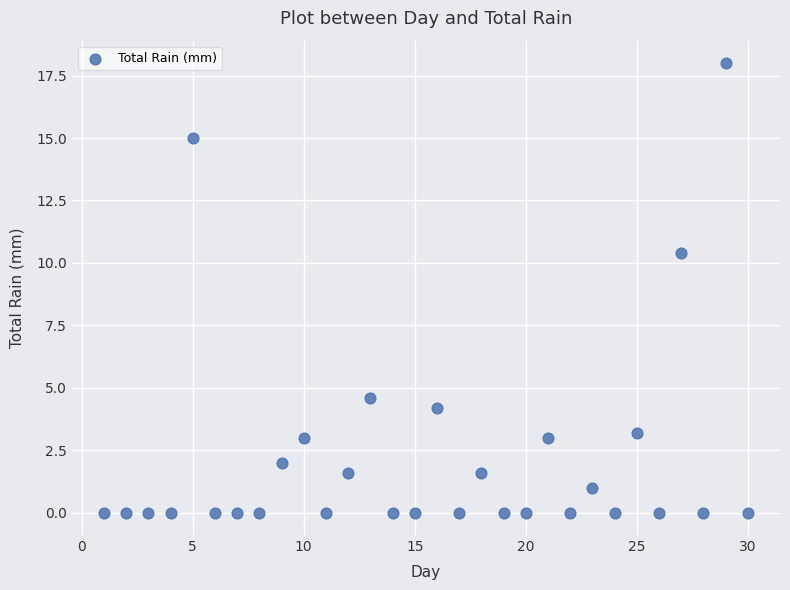

What Y value in the scatter plot is closest to 9?

10.4